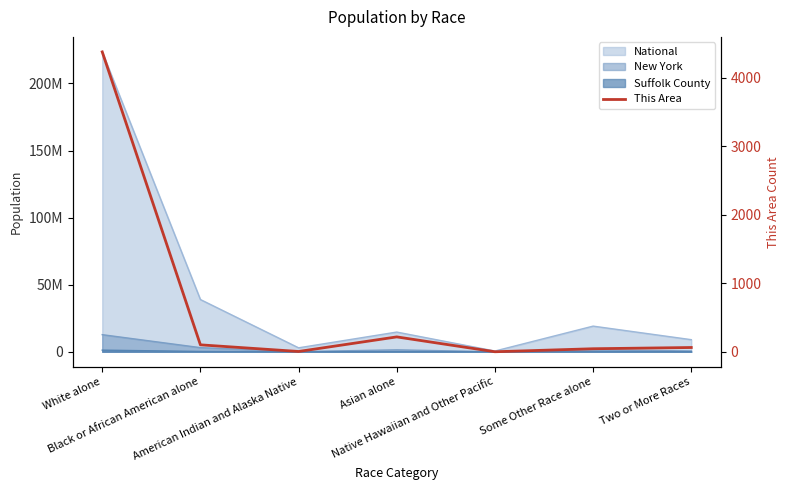

Reading right to left, transcribe all the data shown in this chart.

63	45	1	218	5	102	4381